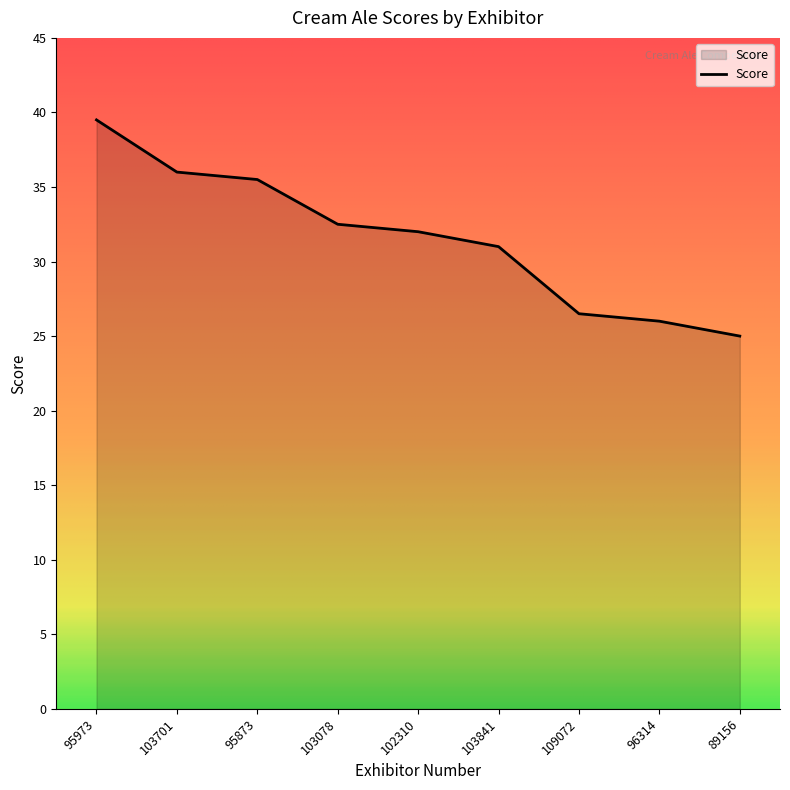

Reading right to left, transcribe all the data shown in this chart.

89156=25.0	96314=26.0	109072=26.5	103841=31.0	102310=32.0	103078=32.5	95873=35.5	103701=36.0	95973=39.5